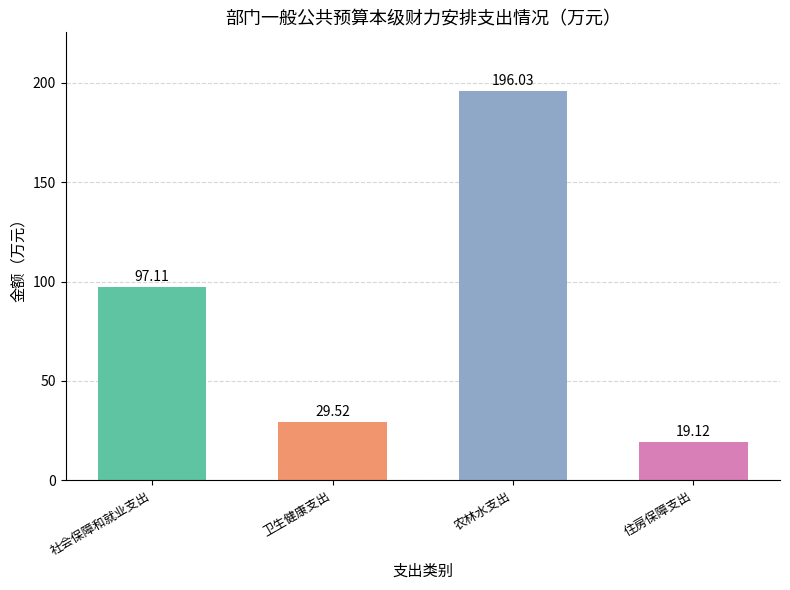

Are the bars grouped side by side (vs. stacked)?

No